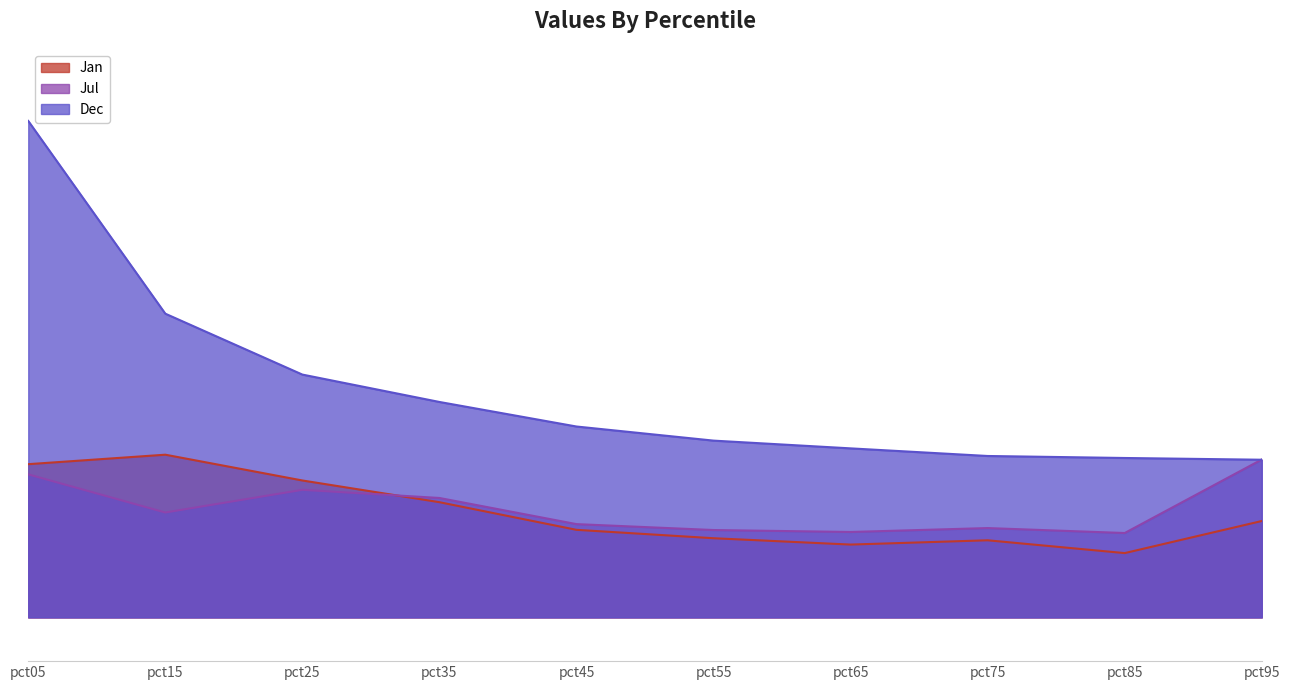

Reading right to left, transcribe all the data shown in this chart.

Jan: pct95=0.4	pct85=0.3	pct75=0.4	pct65=0.3	pct55=0.4	pct45=0.4	pct35=0.5	pct25=0.6	pct15=0.7	pct05=0.7
Jul: pct95=0.7	pct85=0.4	pct75=0.4	pct65=0.4	pct55=0.4	pct45=0.4	pct35=0.5	pct25=0.6	pct15=0.5	pct05=0.7
Dec: pct95=0.7	pct85=0.7	pct75=0.7	pct65=0.8	pct55=0.8	pct45=0.9	pct35=1.0	pct25=1.1	pct15=1.4	pct05=2.3